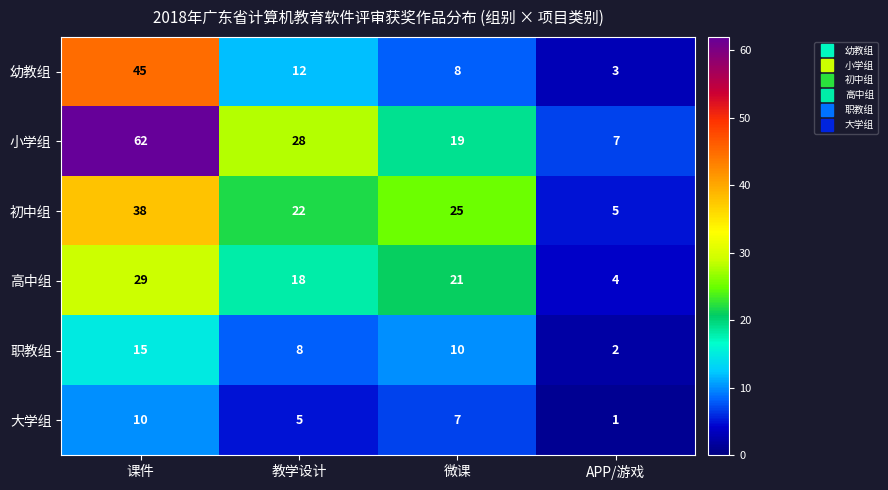

Is the value of 职教组 at 微课 greater than the value of 幼教组 at 教学设计?

No